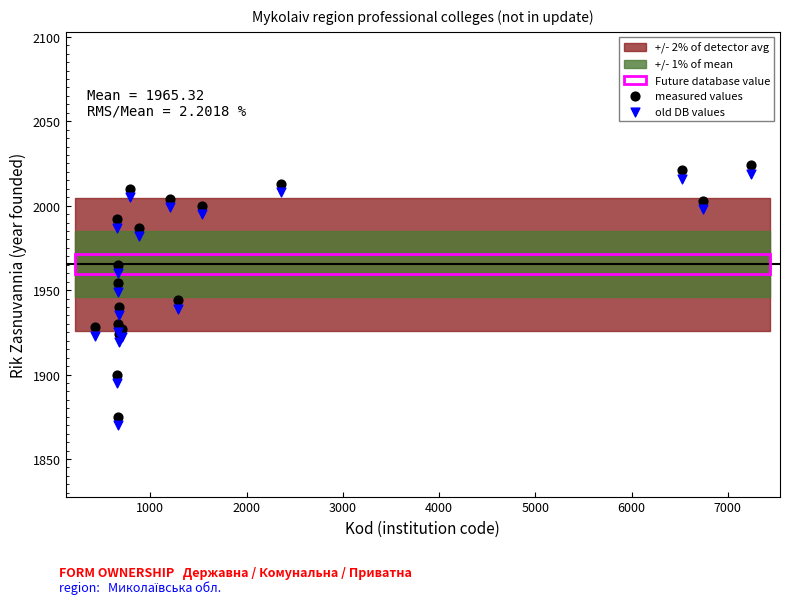

What is the X range (max minus min) for the scatter plot?

6822